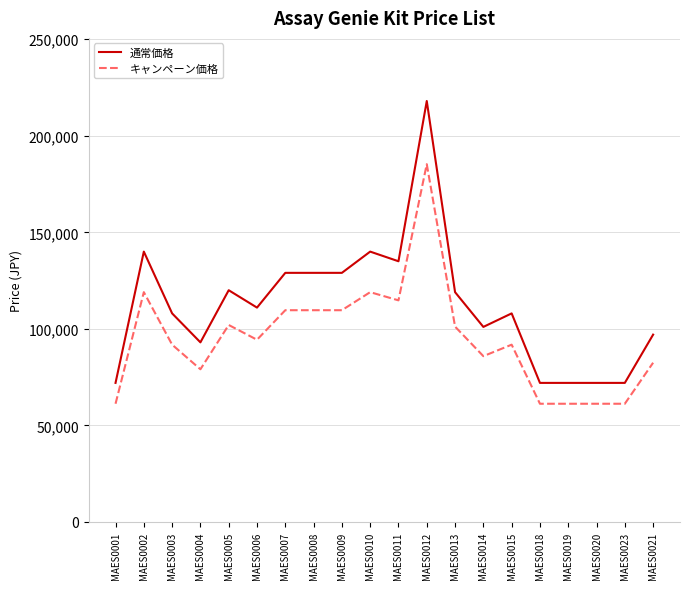

Which series has the largest total across all categories?

通常価格